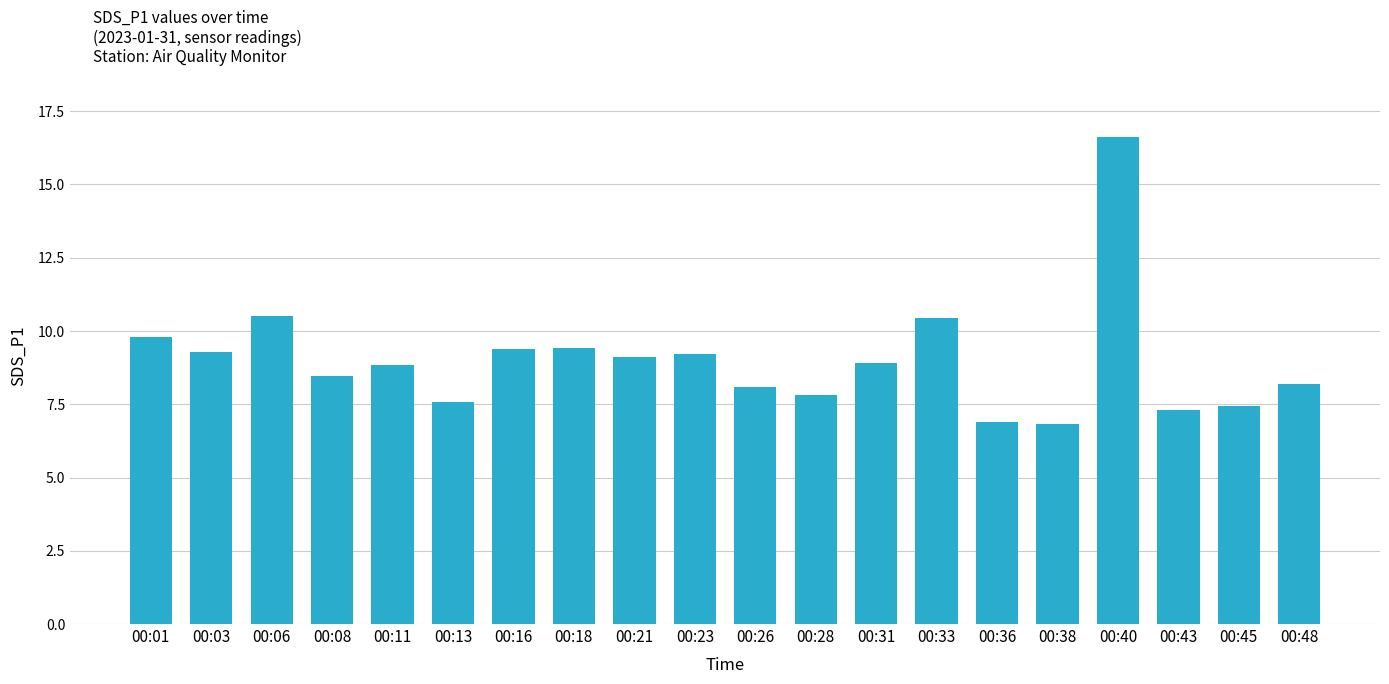

At which label does the data first exceed 8?

00:01